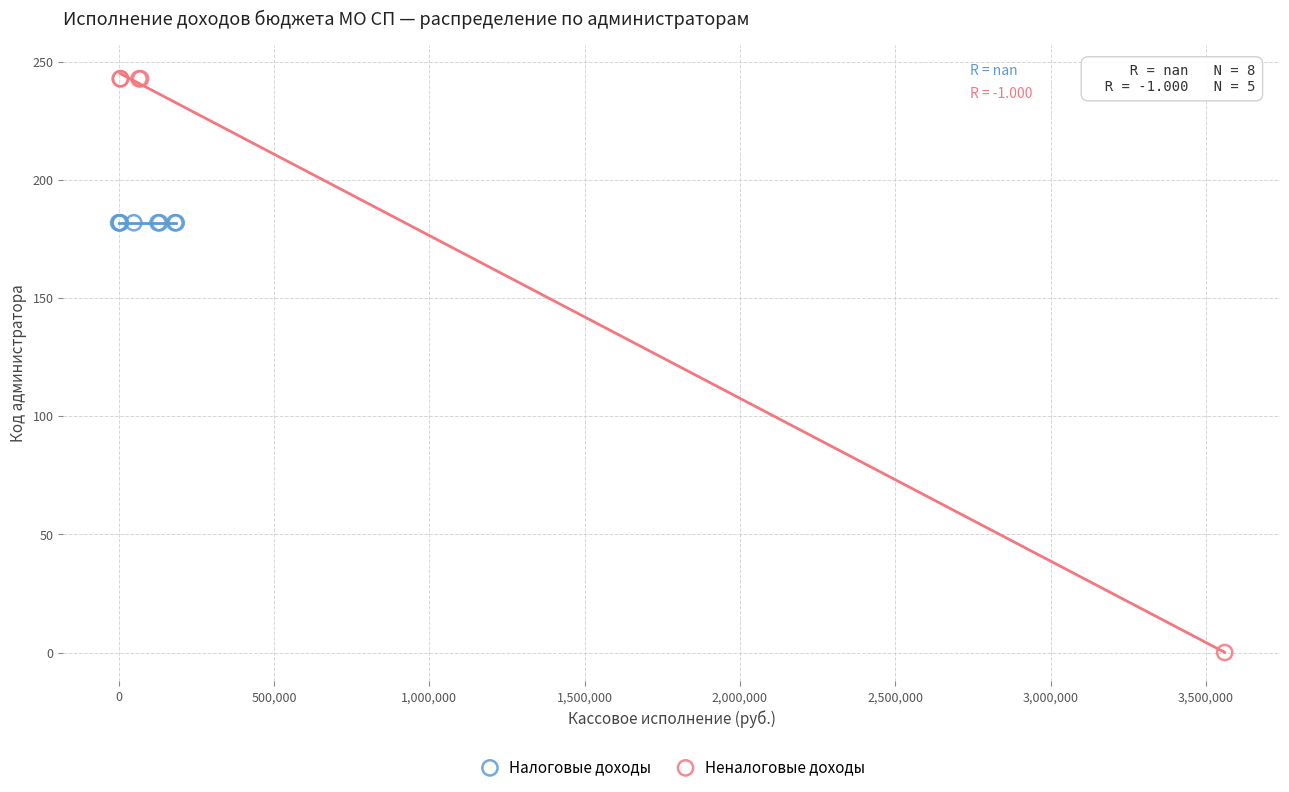

Which series reaches the maximum Y coordinate?

Неналоговые доходы